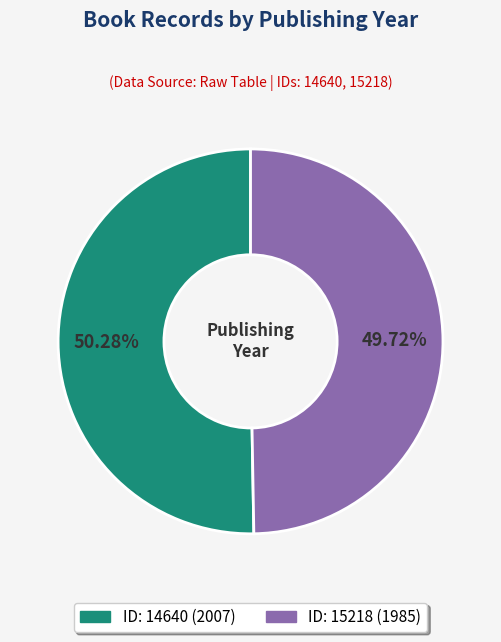

How many segments does this pie chart have?

2